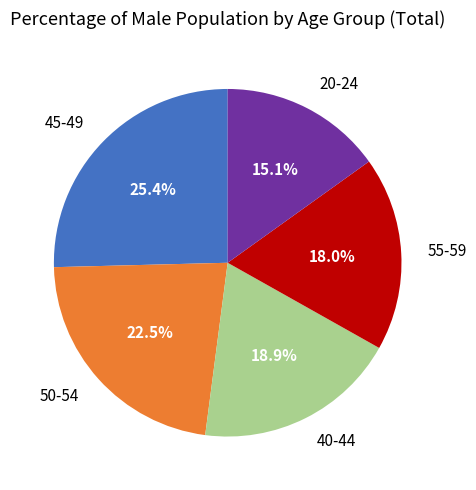

Count the number of slices in the pie.

5